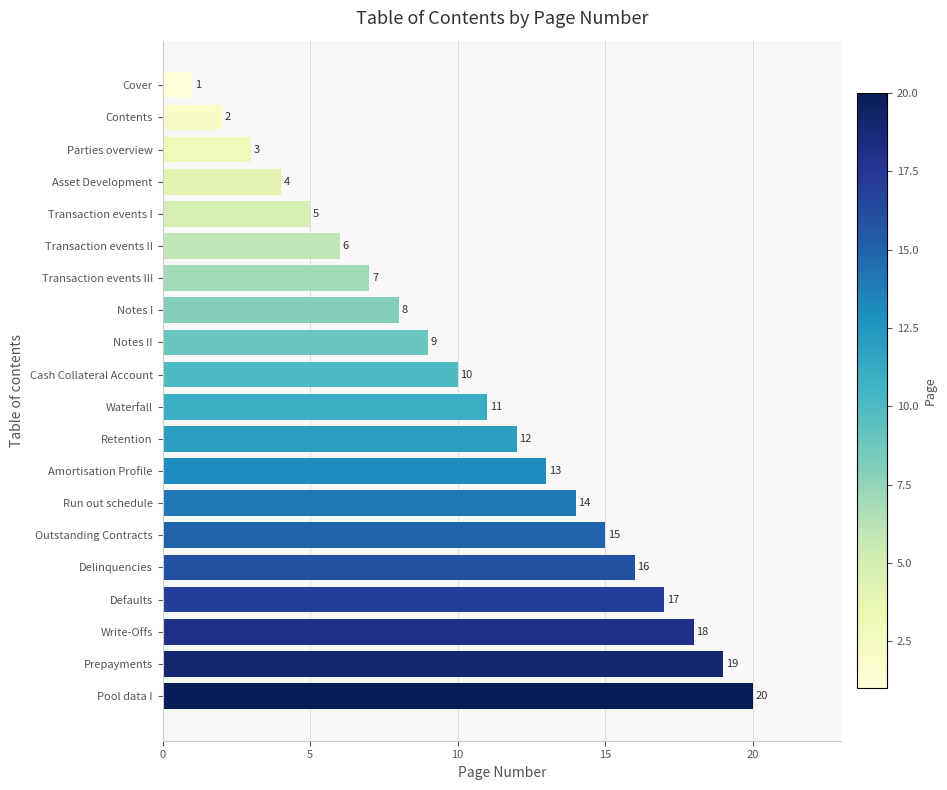

Reading bottom to top, what are all the values shown in this chart?

Pool data I=20	Prepayments=19	Write-Offs=18	Defaults=17	Delinquencies=16	Outstanding Contracts=15	Run out schedule=14	Amortisation Profile=13	Retention=12	Waterfall=11	Cash Collateral Account=10	Notes II=9	Notes I=8	Transaction events III=7	Transaction events II=6	Transaction events I=5	Asset Development=4	Parties overview=3	Contents=2	Cover=1